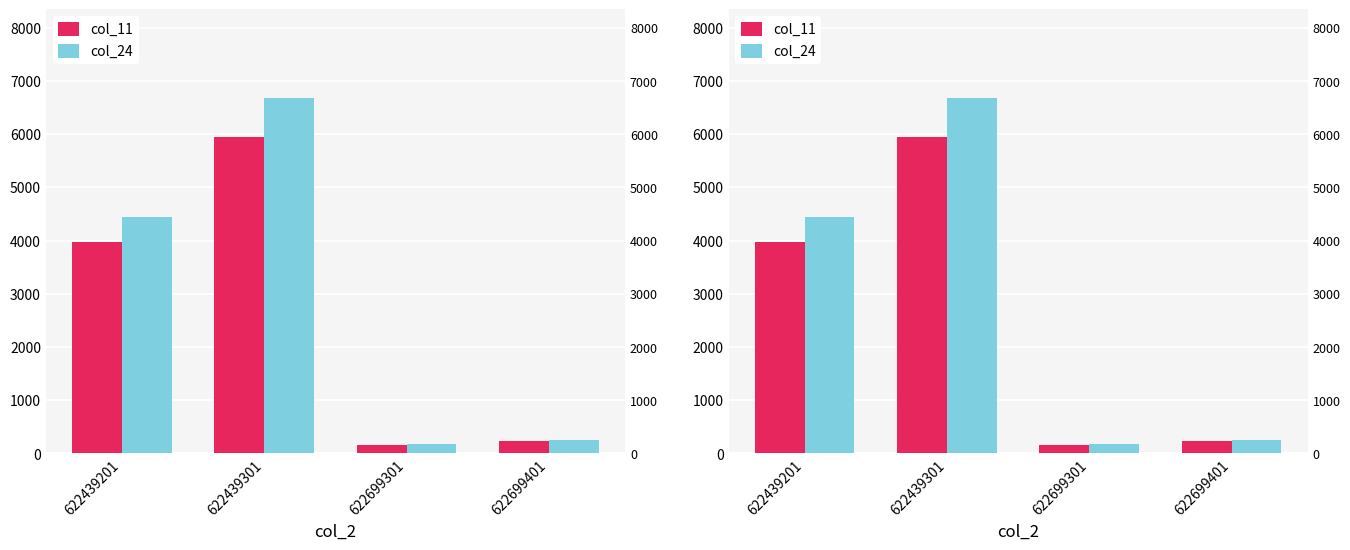

The value of col_24 at 622439201 is 6477.2. True or false?

False